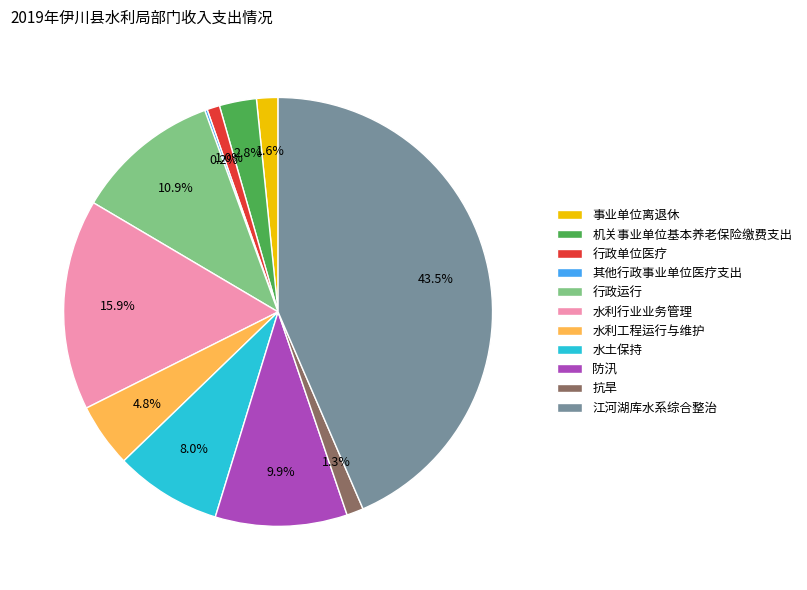

What percentage is the 抗旱 slice, to the nearest percent?

1%